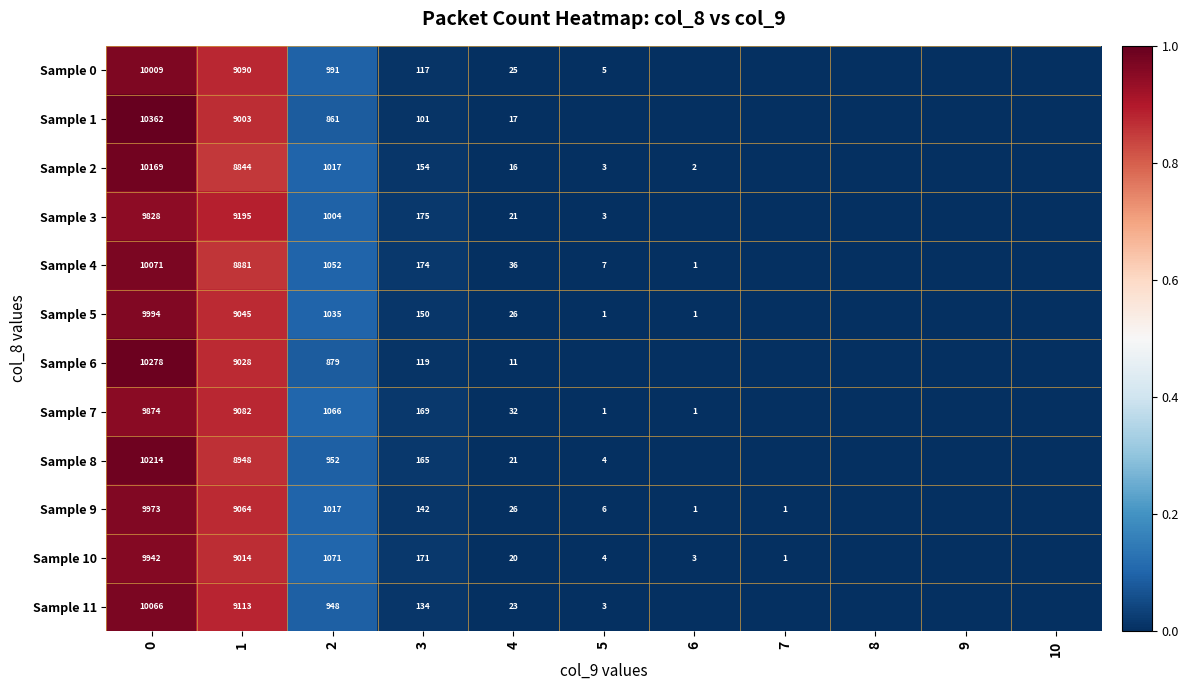

What is the total value across all series at 2?

11893